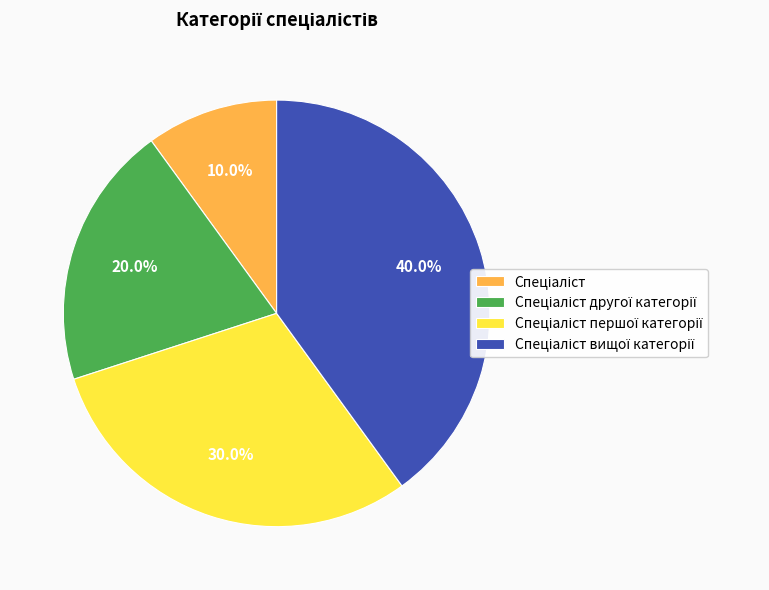

Is there a majority slice in this chart?

No